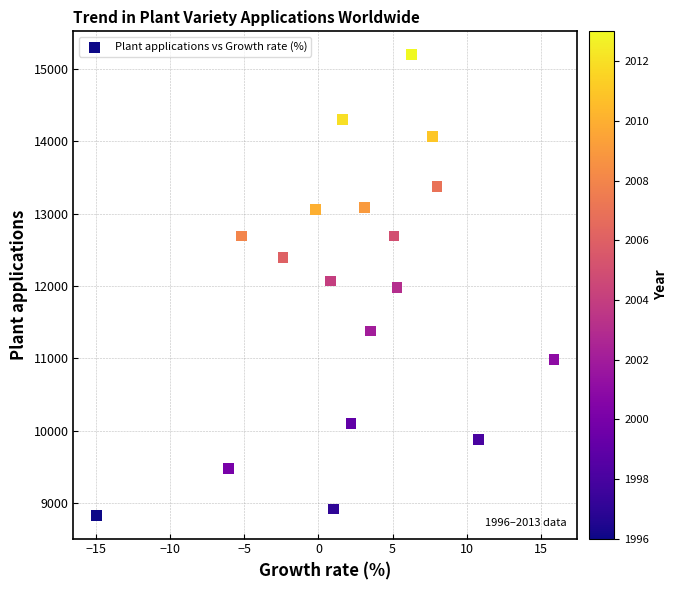

What is the range of Y values (max minus min)?

6370